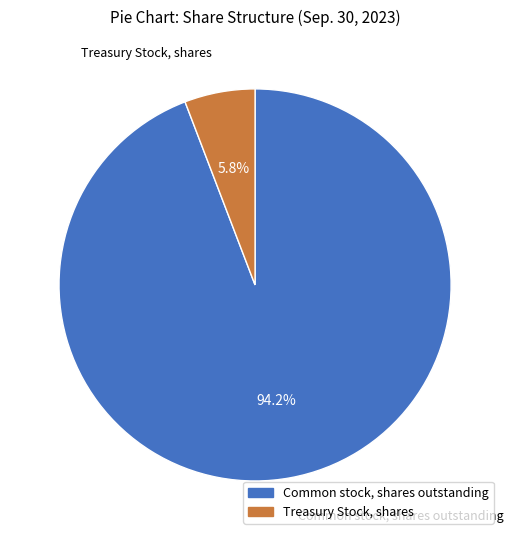

Is it true that Treasury Stock, shares is 1% of the pie?

False